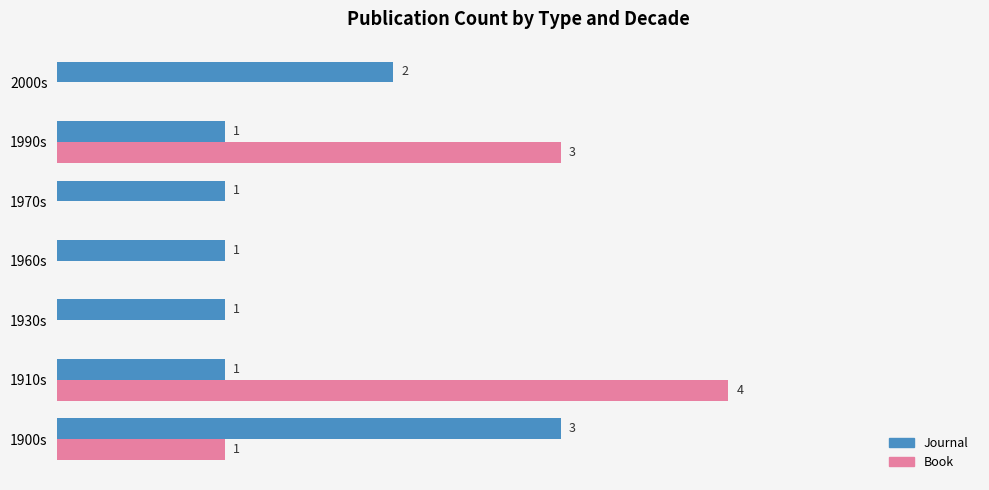

Which series has the largest total across all categories?

Journal